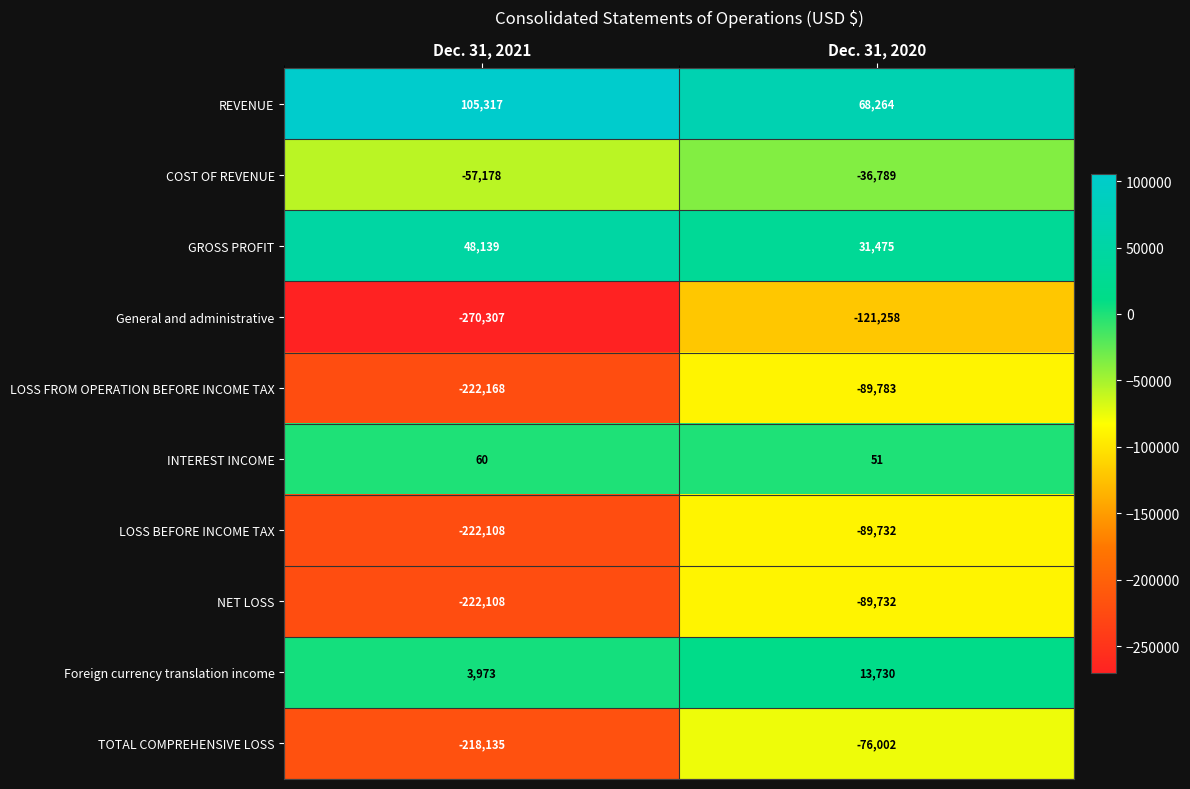

What is the smallest value displayed?

-270307